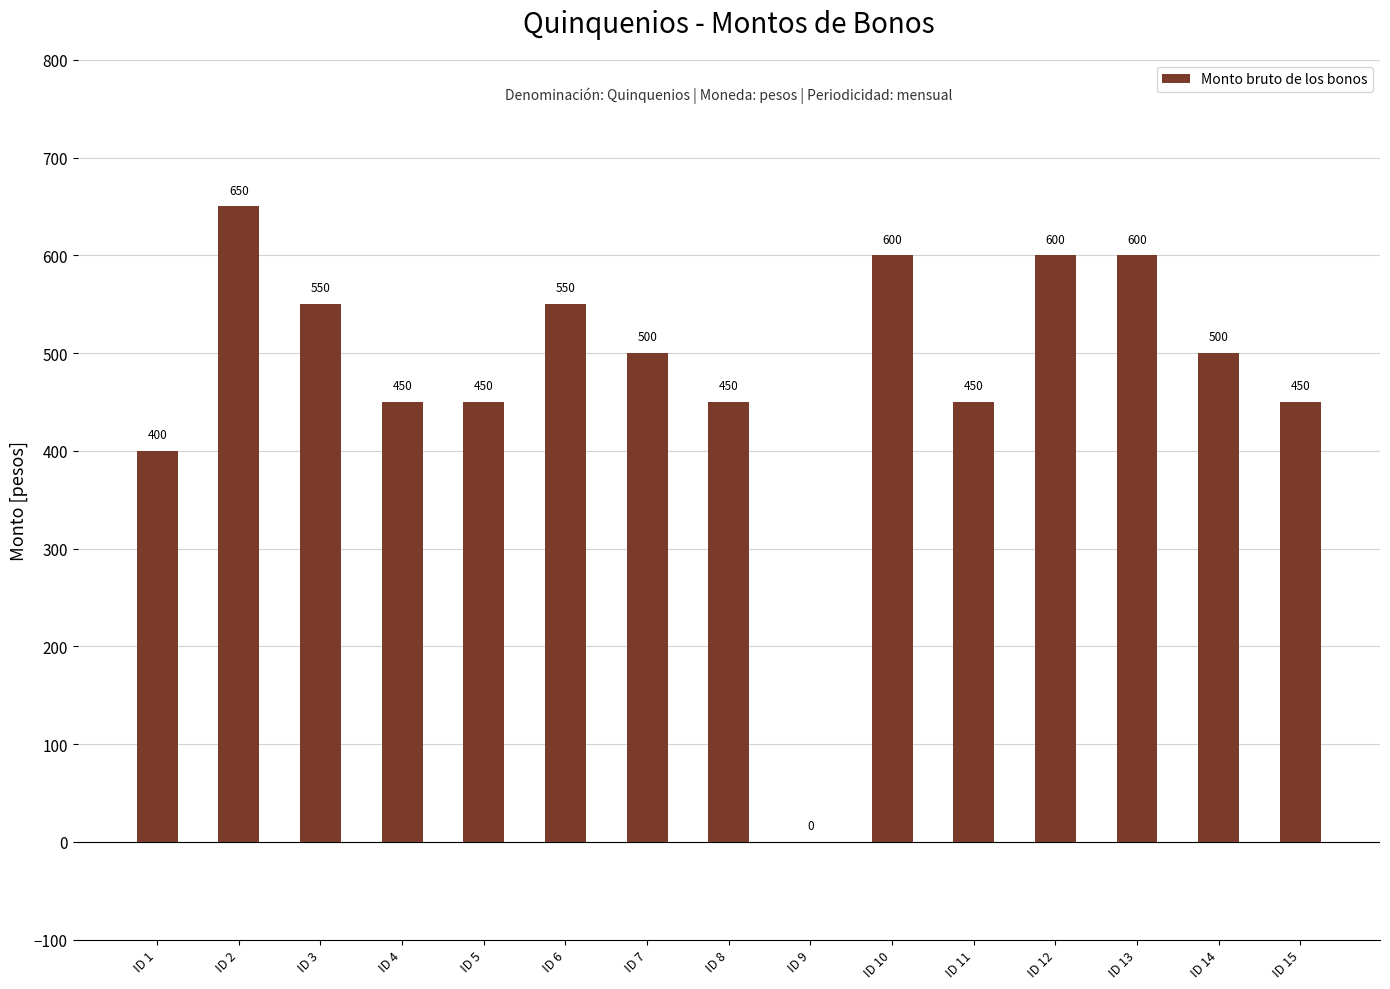

True or false: the data shows 500 at ID 7.

True